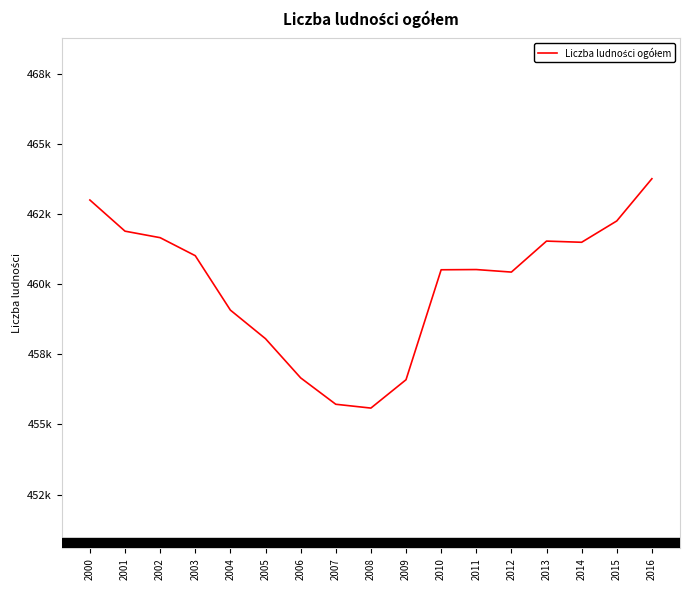

Does the chart display data point markers on the line(s)?

No